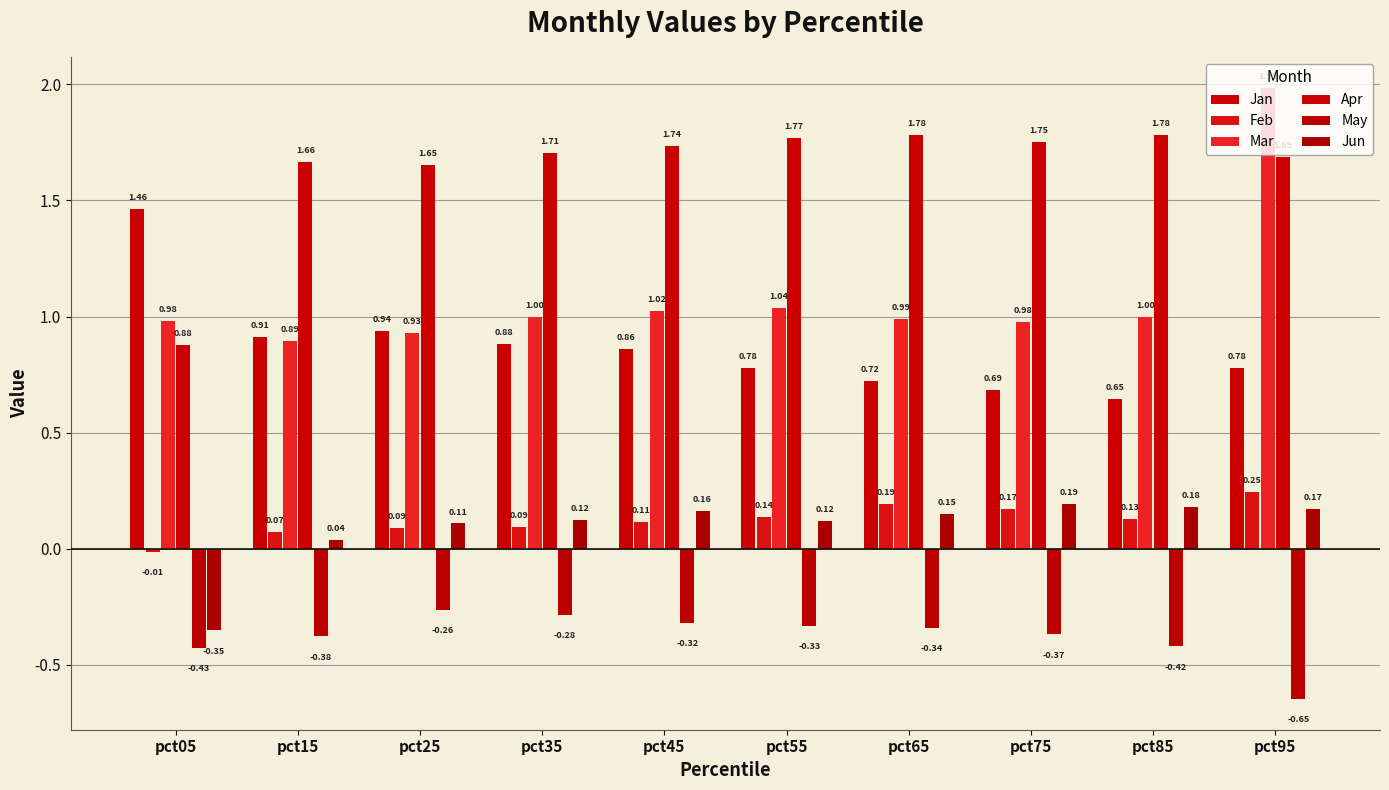

Which label corresponds to the largest value in the chart?

pct95